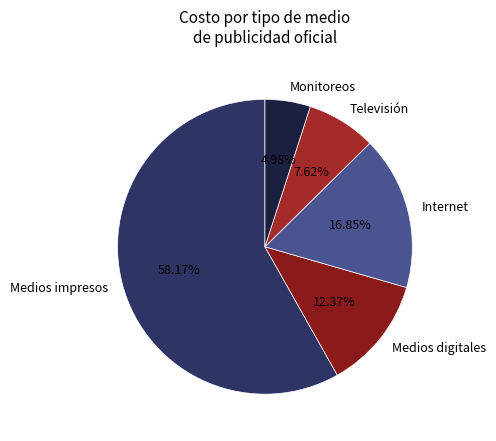

Which has a higher value, Televisión or Medios impresos?

Medios impresos